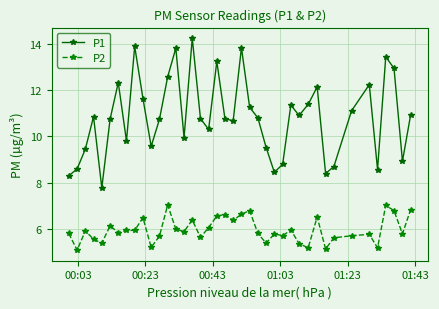

What is the minimum value for P2?

5.1